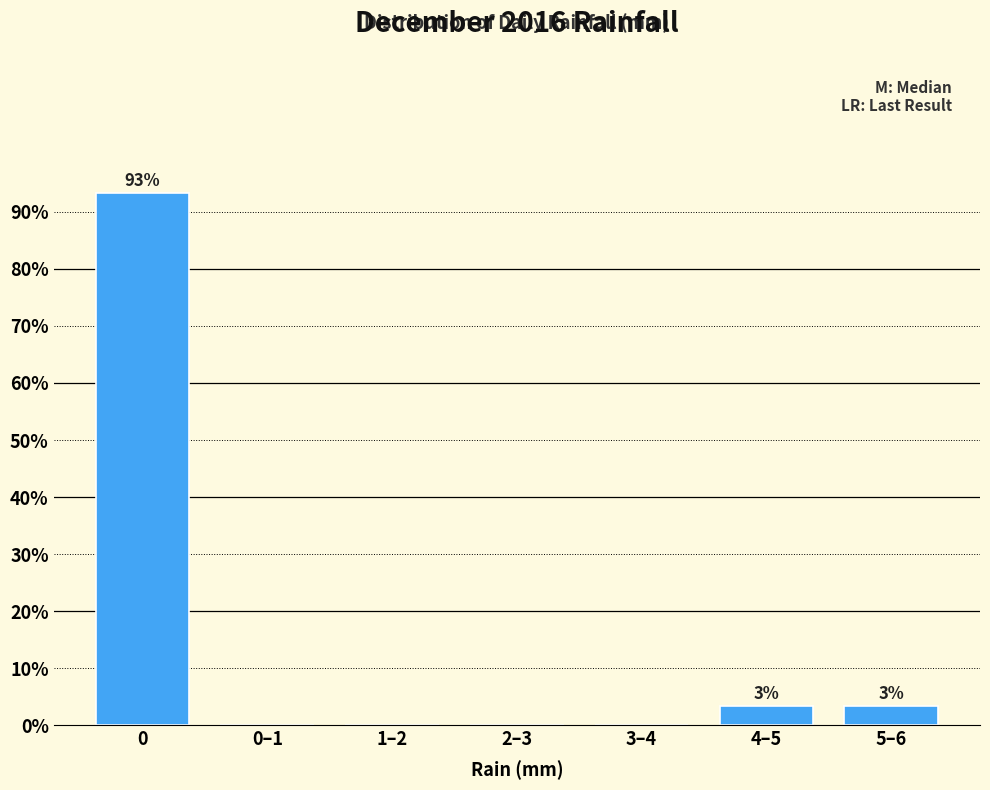

Reading right to left, extract all data points from this chart.

5–6=3.3	4–5=3.3	3–4=0.0	2–3=0.0	1–2=0.0	0–1=0.0	0=93.3